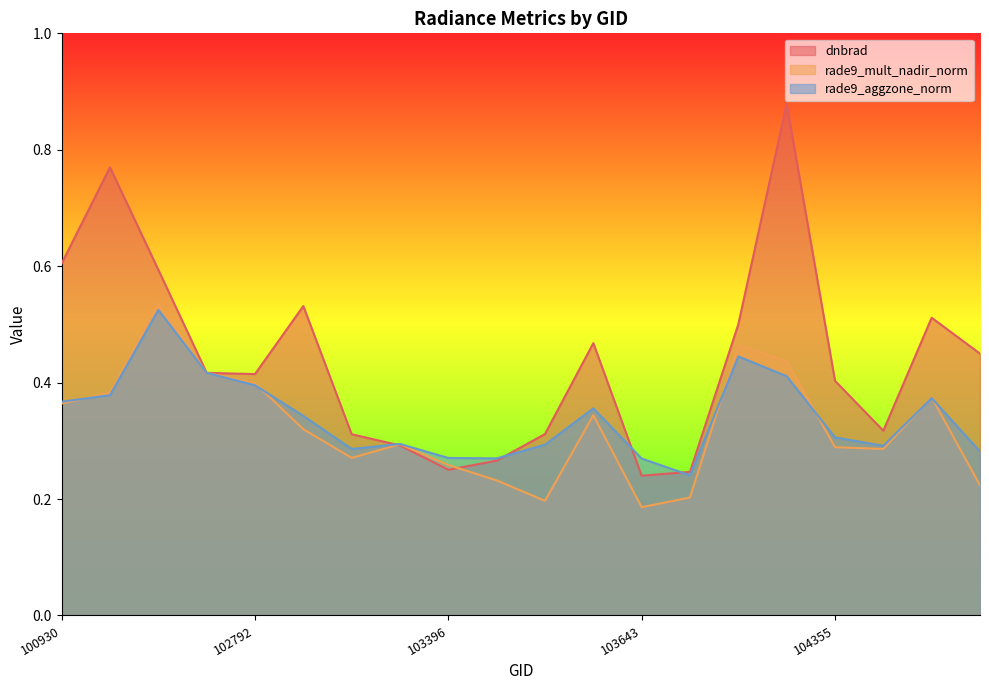

What is the sum of the dnbrad values at 103524 and 103760?

0.6